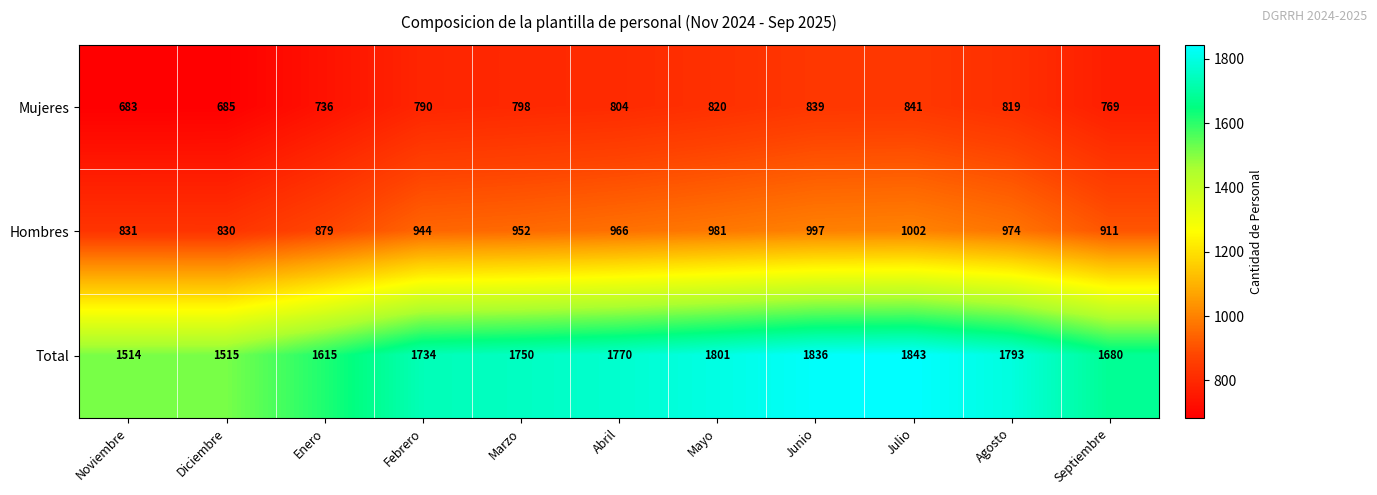

At which category does the chart reach its peak across all series?

Julio